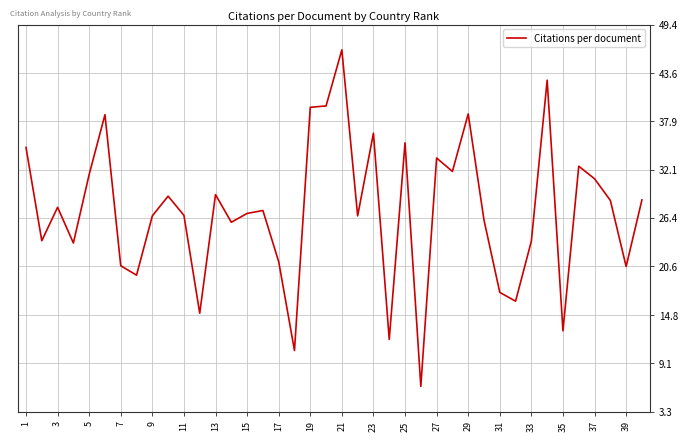

What is the maximum value shown in the chart?

46.4